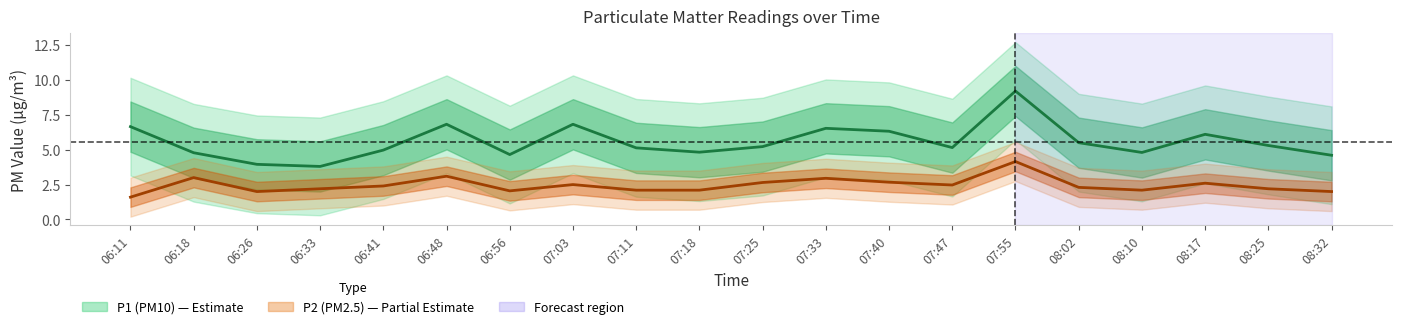

Which series changed the most between 07:40 and 08:02?

P1